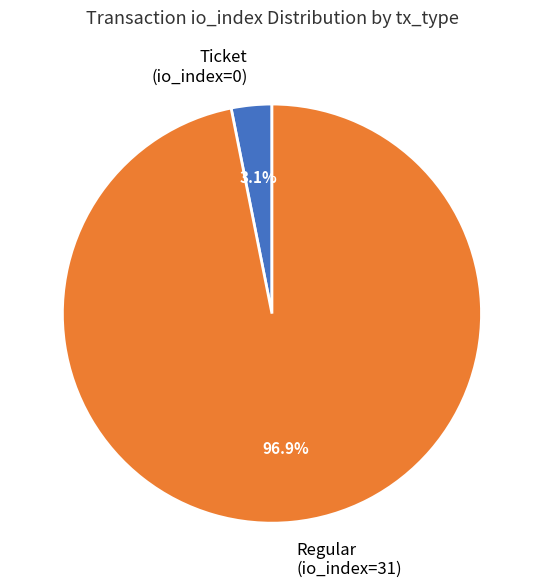

Is it true that Ticket (io_index=0) is 14% of the pie?

False